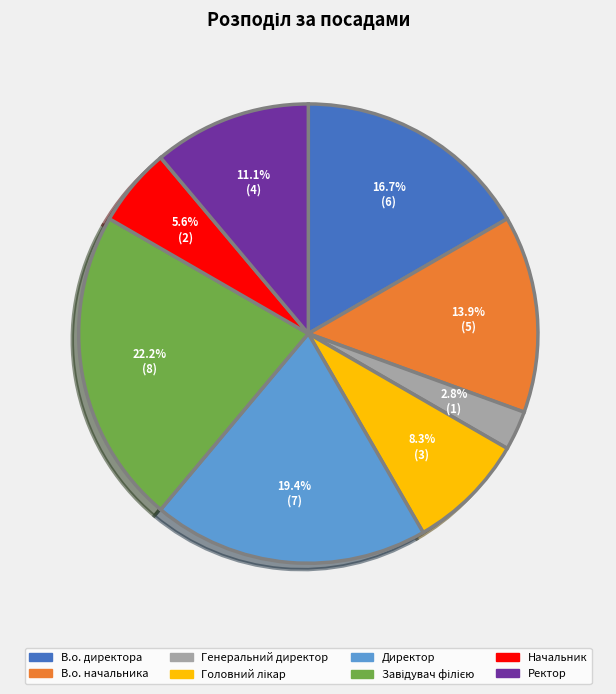

Approximately how many times larger is the value at Генеральний директор compared to В.о. директора?

0.2